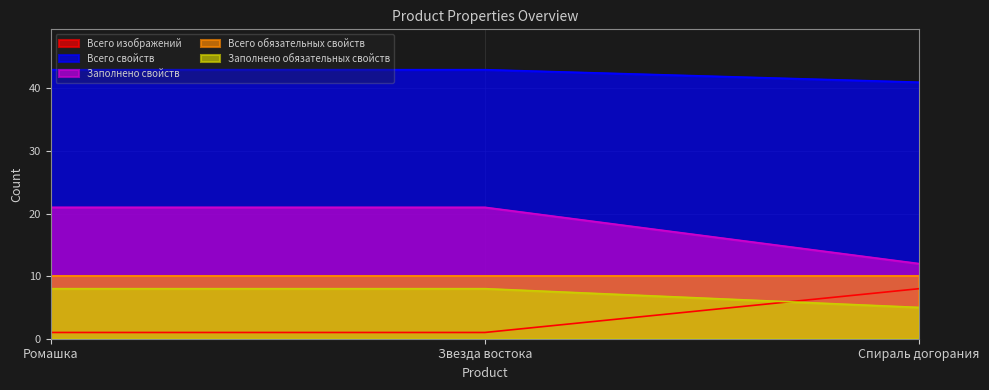

What is the sum of the Заполнено обязательных свойств values at Звезда востока and Ромашка?

16